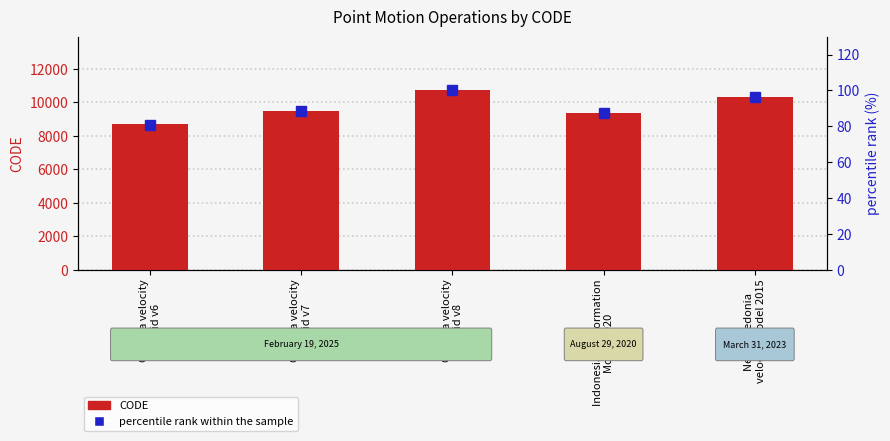

What is the difference between the CODE values at Canada velocity
grid v8 and Indonesian Deformation
Model 2020?

1332.0